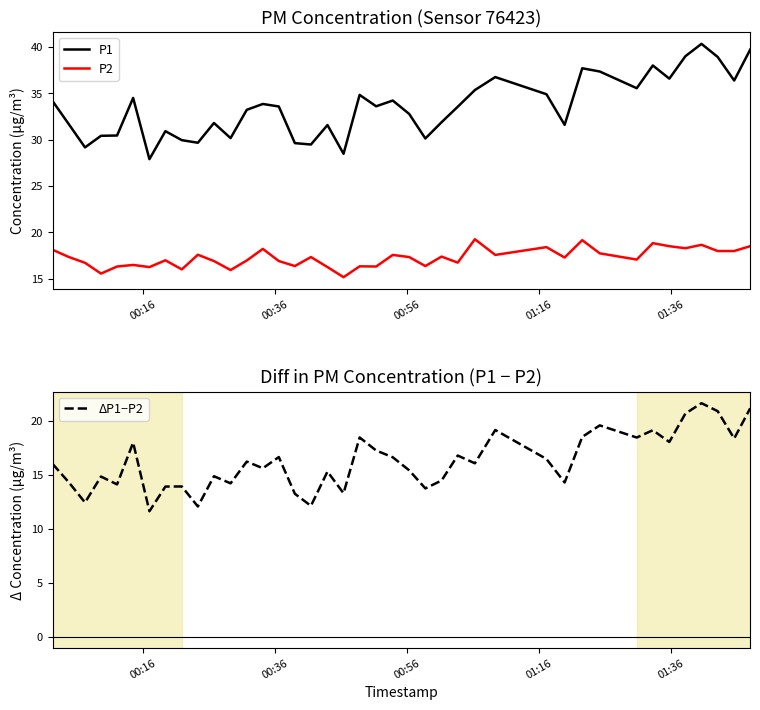

What is the lowest value of the P1 series?

27.9